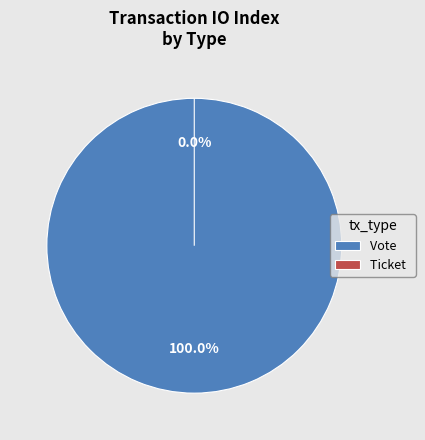

What is the change in value from Vote to Ticket?

-1